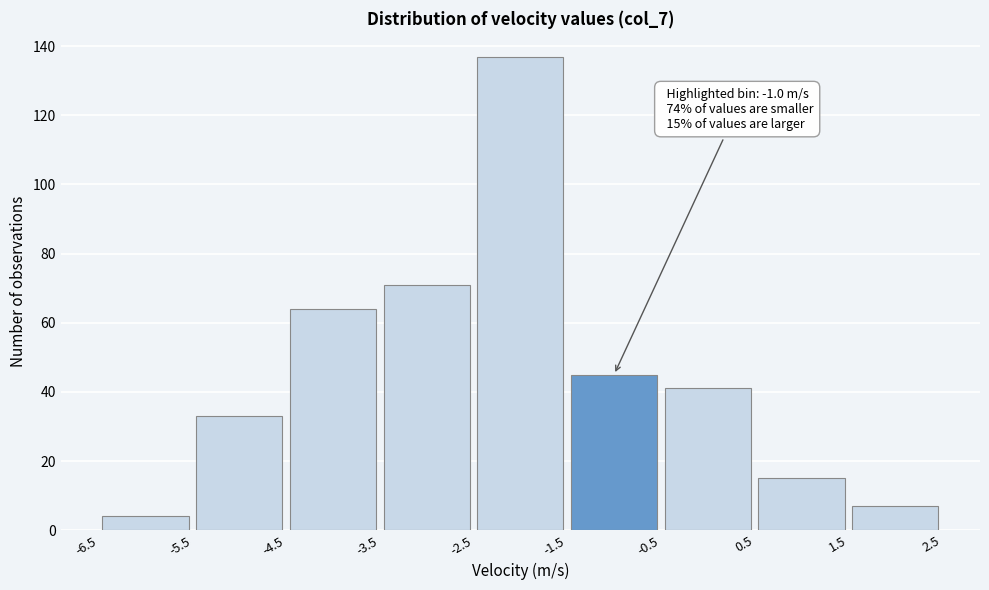

Over which range of the x-axis is the bar tallest?

-2.5 to -1.5